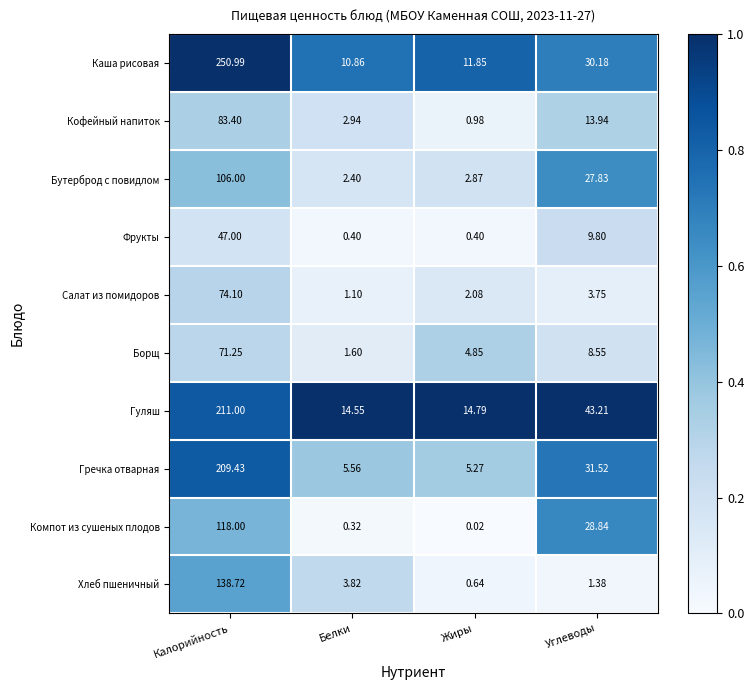

Is the value of Компот из сушеных плодов at Углеводы greater than the value of Борщ at Белки?

Yes